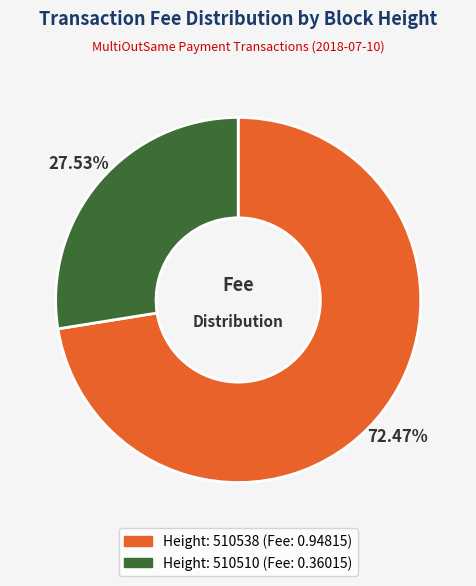

Does any single category account for the majority?

Yes